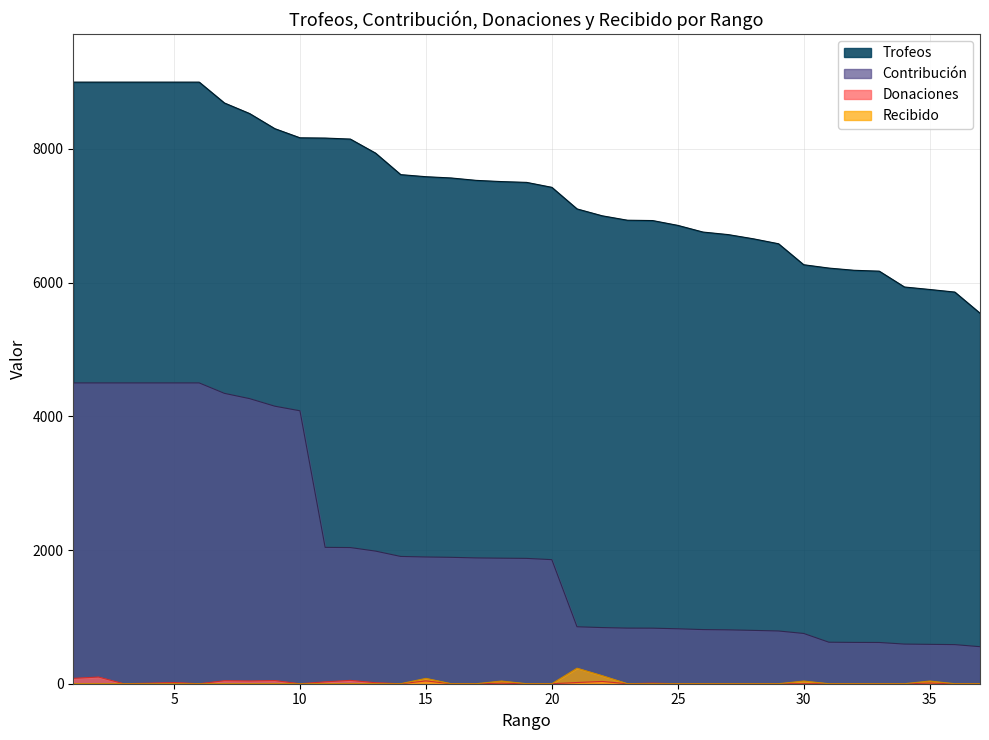

What is the total value across all series at 11?

10231